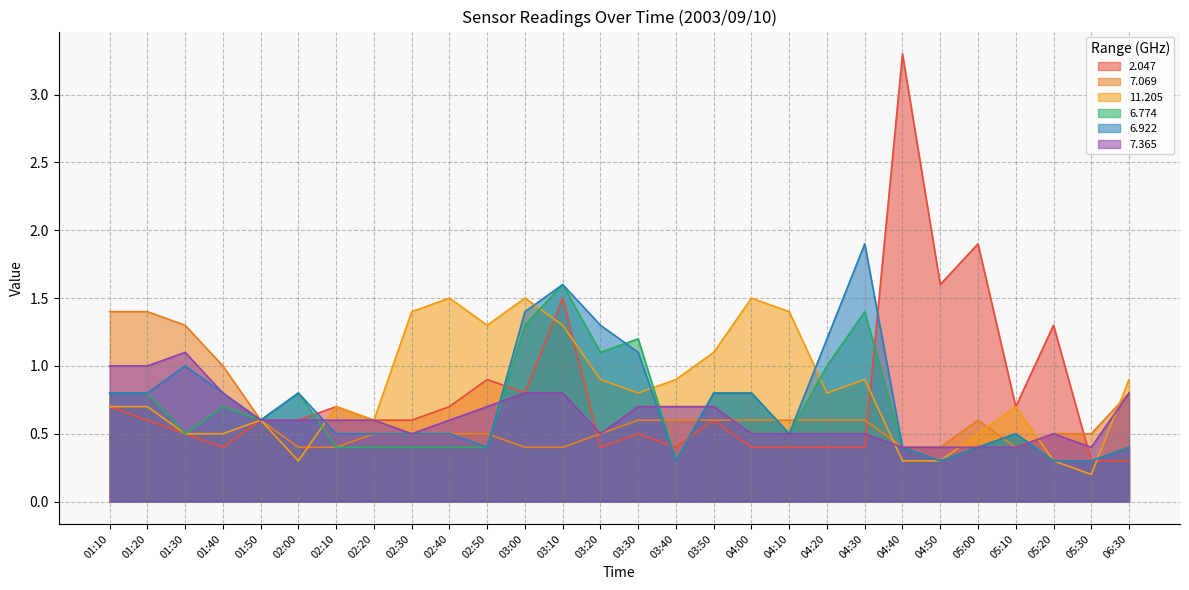

Which series has the widest spread of values?

2.047